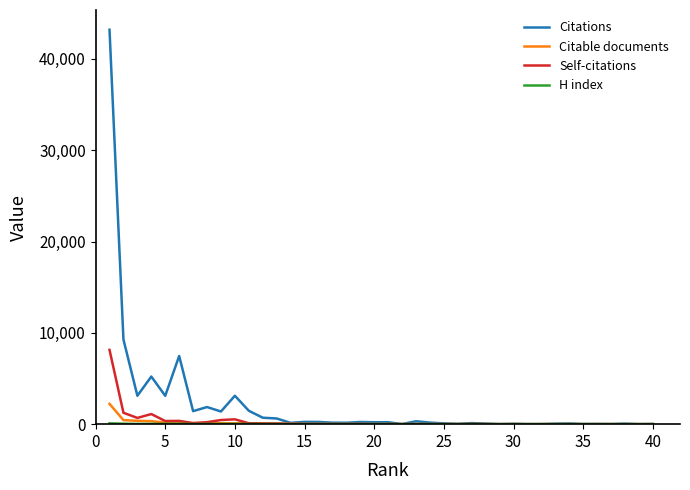

Which series has the largest range (max minus min)?

Citations